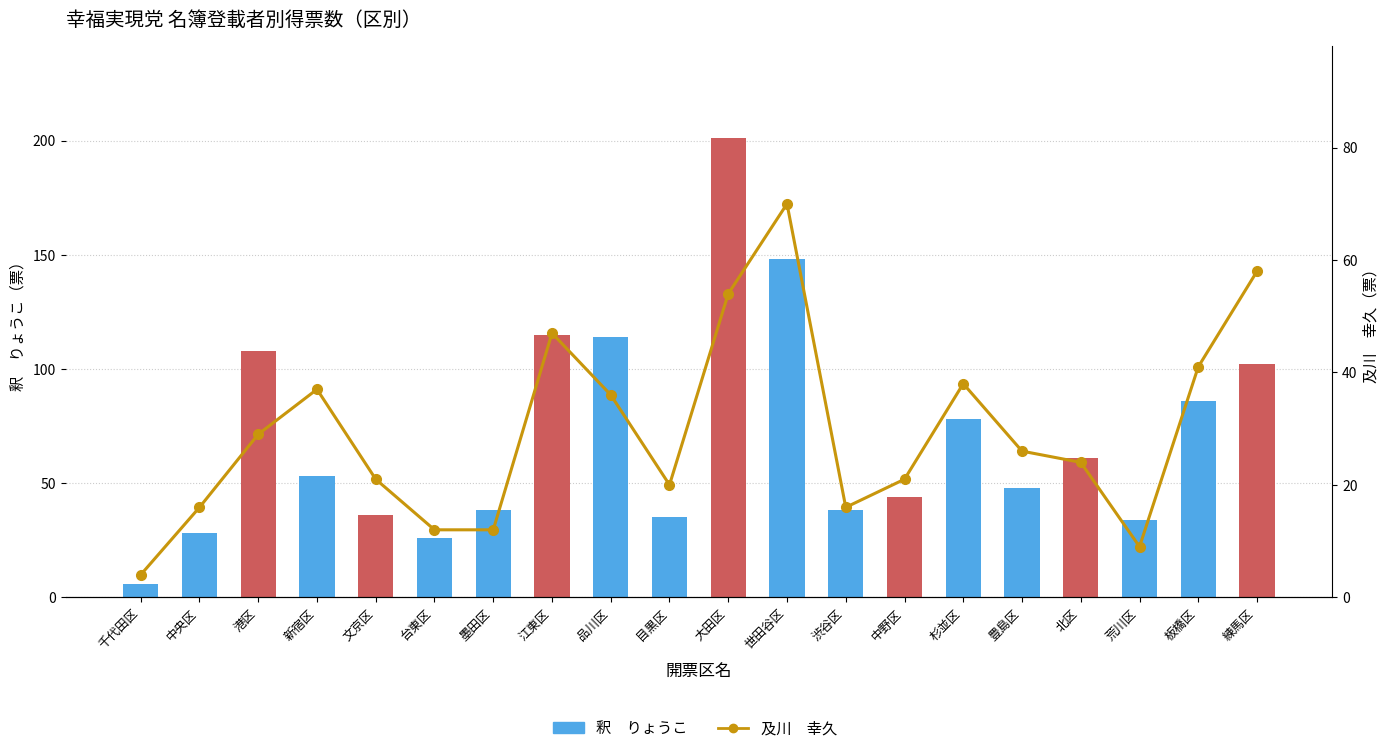

True or false: 及川　幸久 has a value of 68 at 杉並区.

False